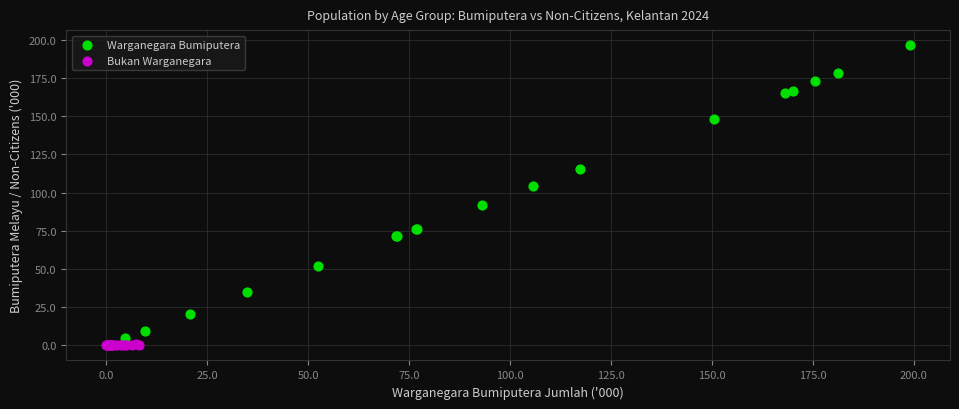

Which series has the largest Y range (max minus min)?

Warganegara Bumiputera